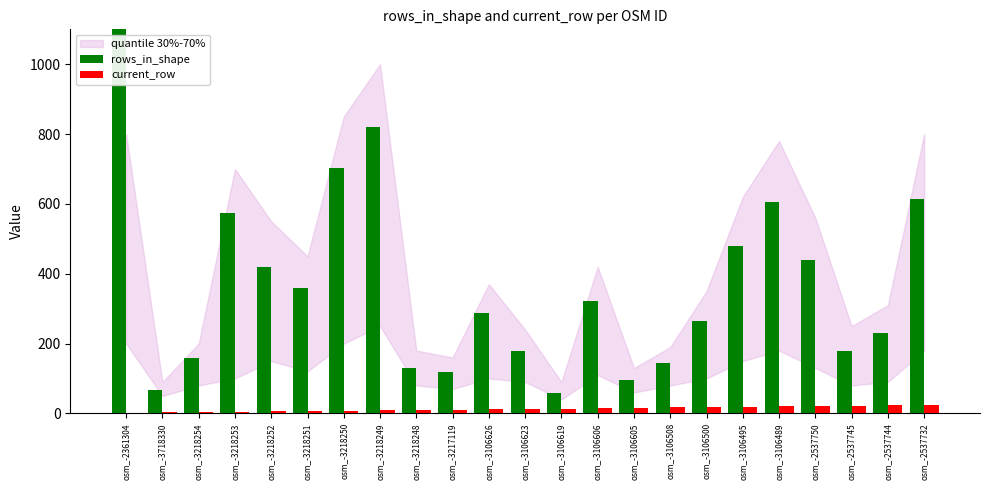

Which category has the lowest value across all series?

osm_-2361304